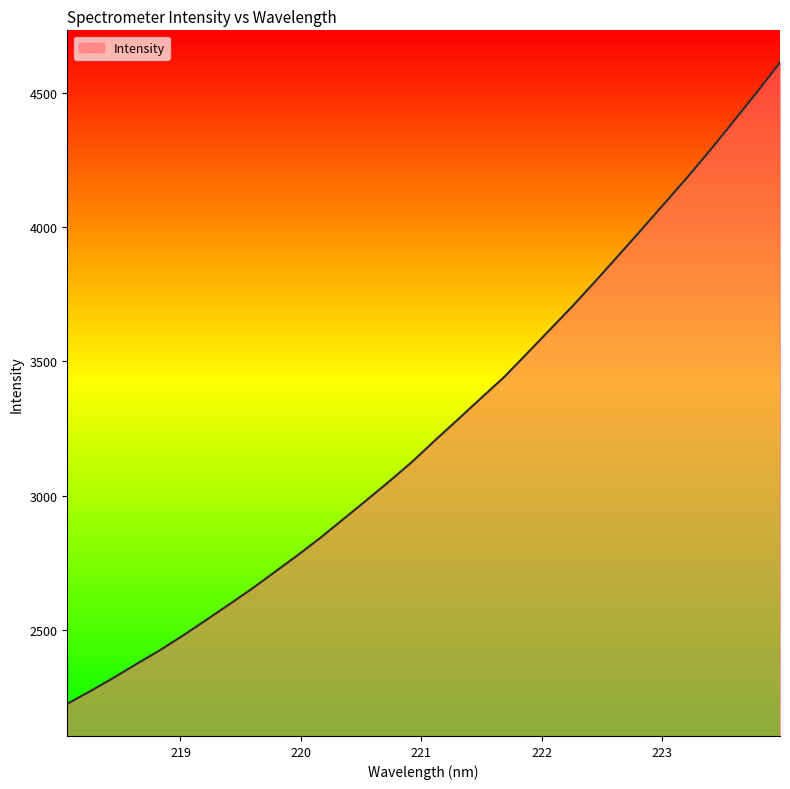

What is the greatest value displayed?

4615.1